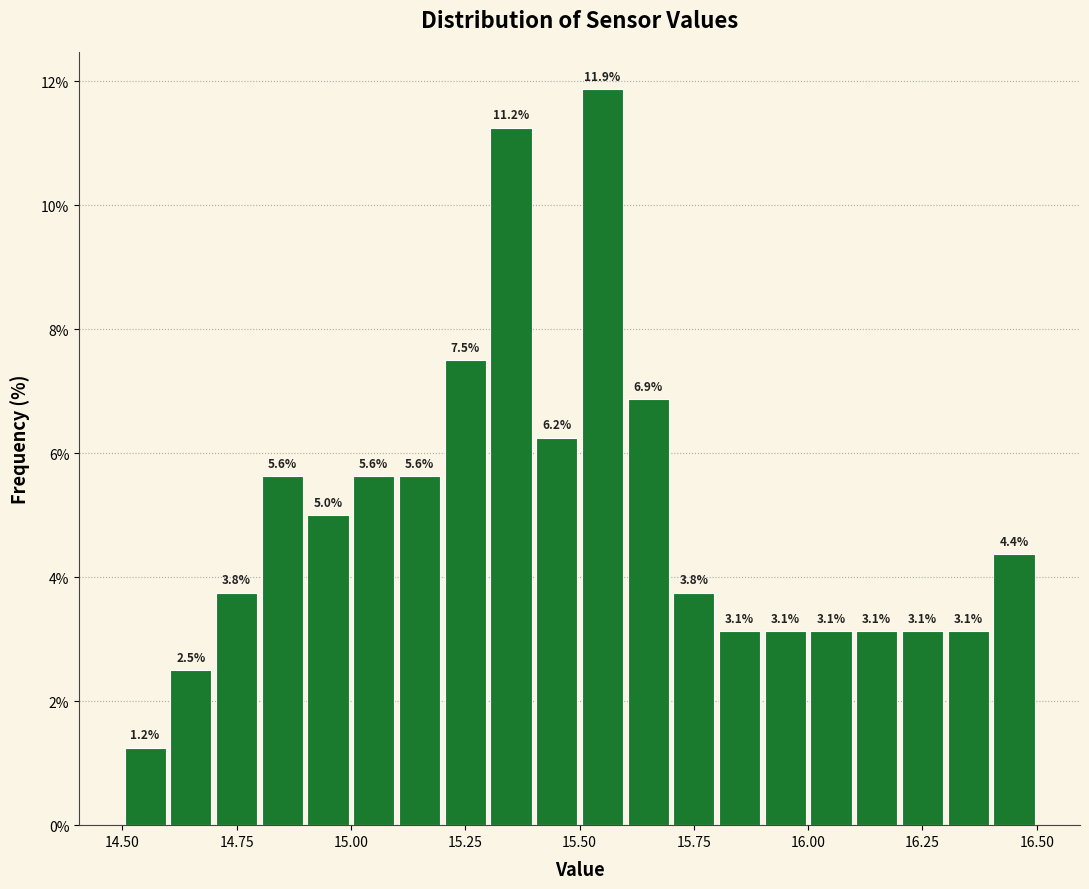

Around what value on the x-axis is the tallest bar? Give the approximate position of its centre, as read against the axis.

15.55